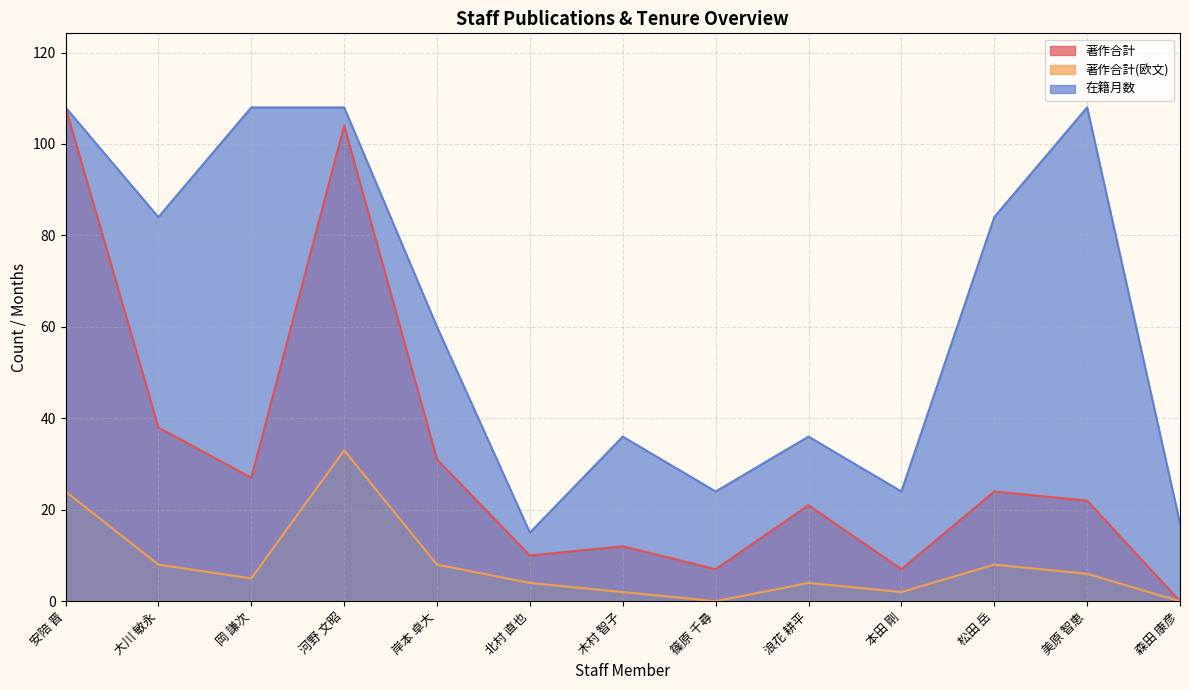

What is the value of the 著作合計 point at the 3rd from the left?

27